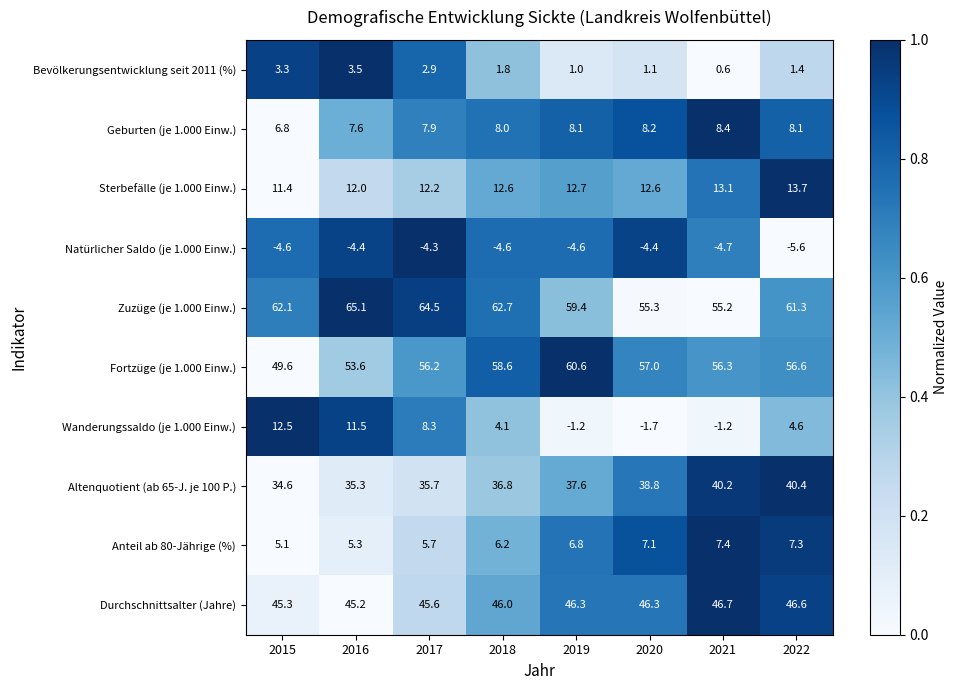

What is the average value of the Zuzüge (je 1.000 Einw.) series?

60.7